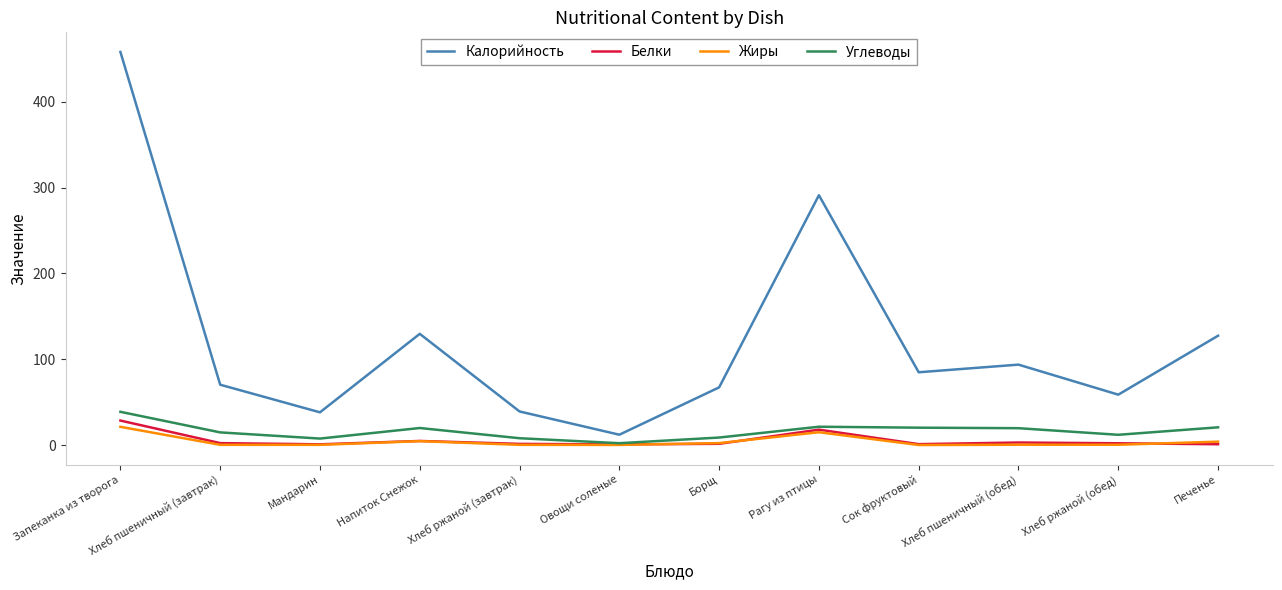

What is the difference between the second highest and minimum values in the Жиры series?

14.9